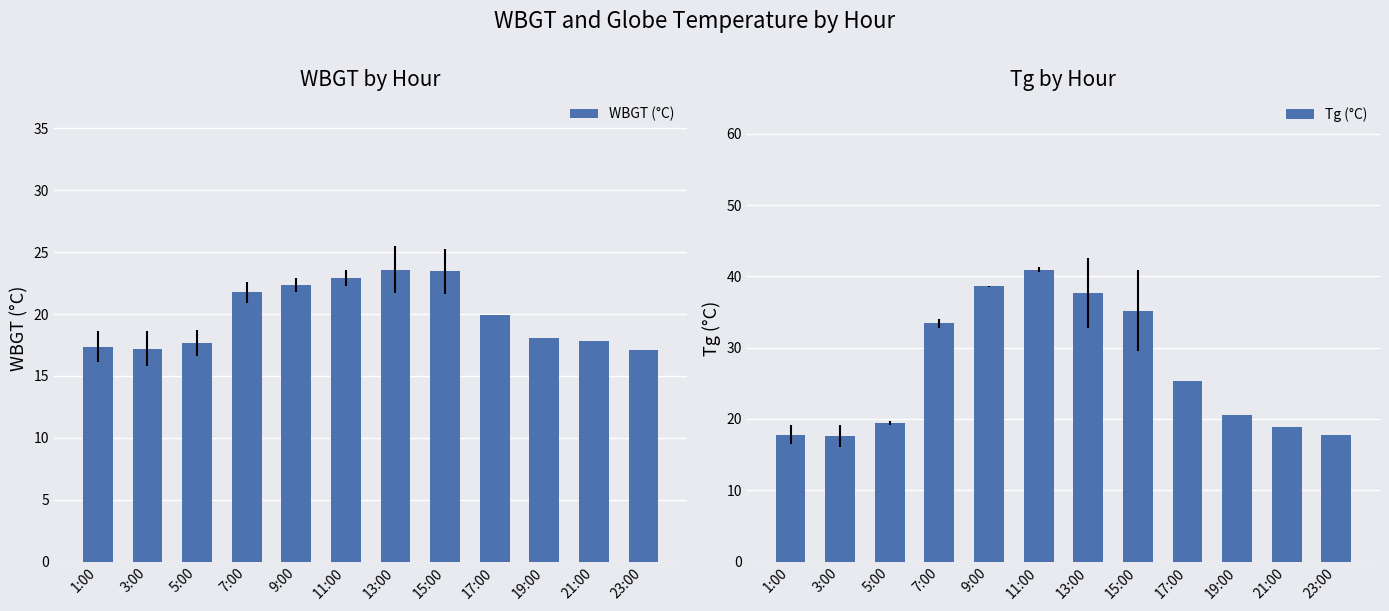

Read the Tg (°C) value at 1:00.

17.8